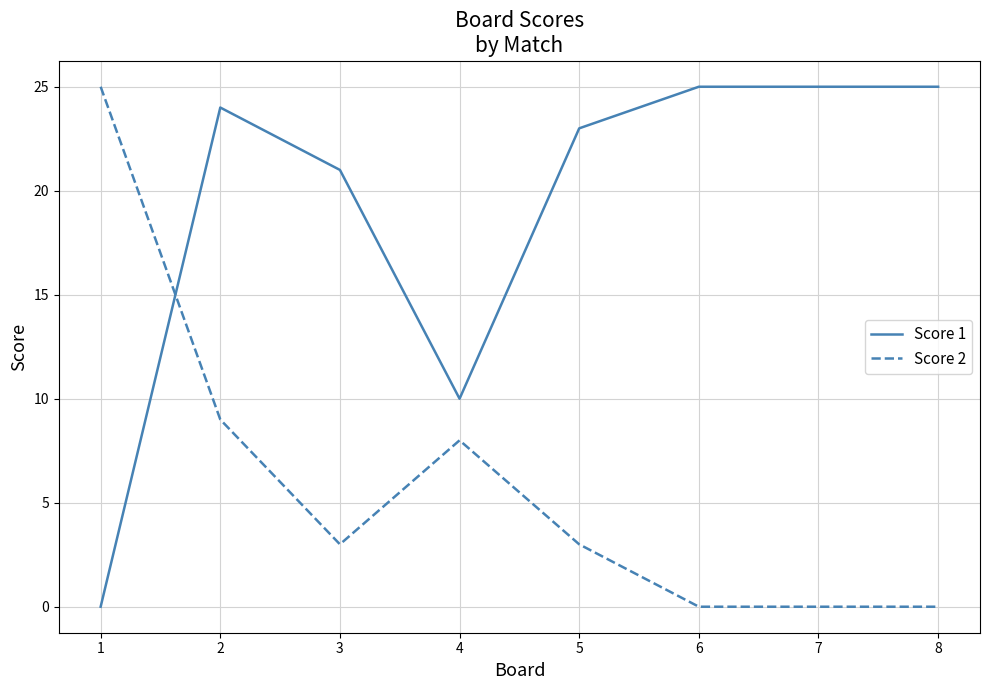

What is the difference between the maximum and minimum values in the Score 2 series?

25